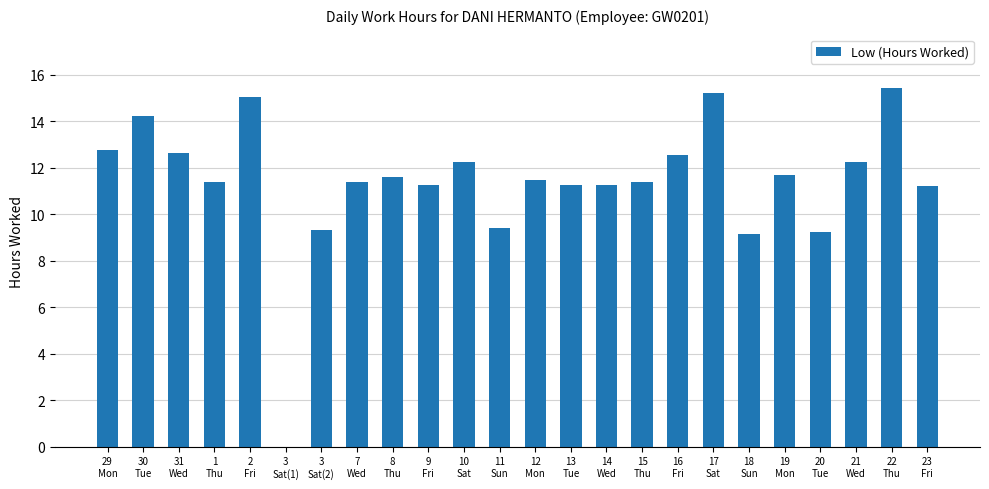

What is the maximum value shown in the chart?

15.4